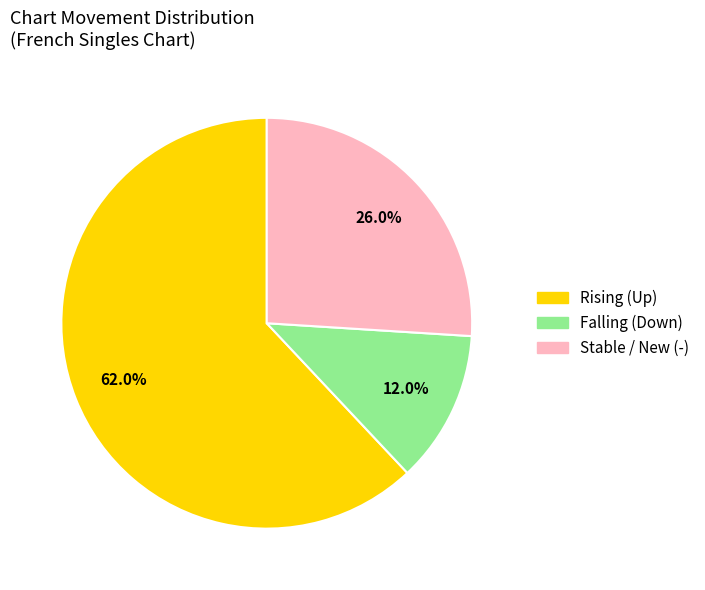

Is there any slice that represents more than half of the pie?

Yes